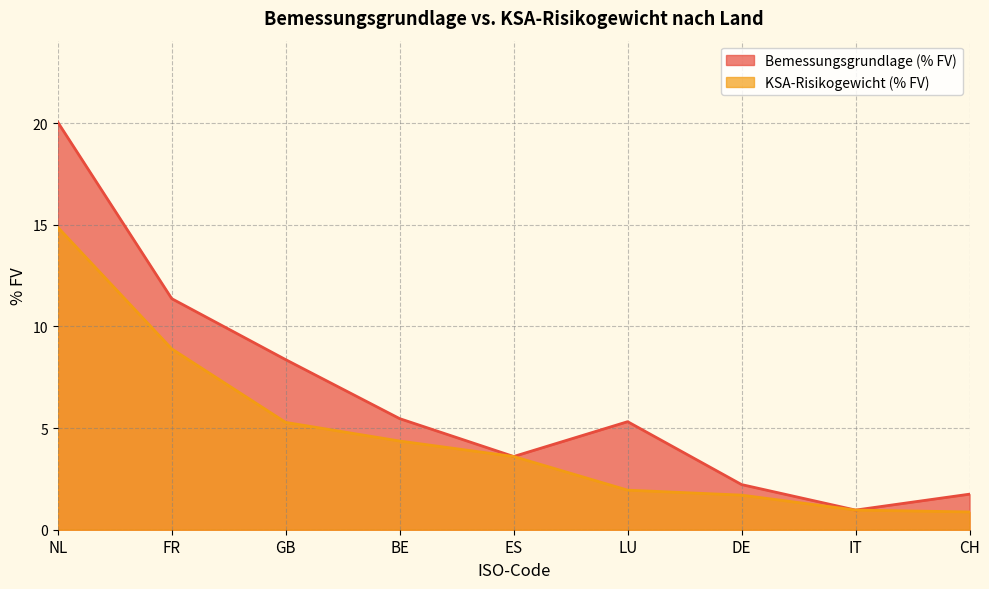

Reading left to right, what are all the values shown in this chart?

Bemessungsgrundlage (% FV): NL=20.0	FR=11.4	GB=8.4	BE=5.5	ES=3.6	LU=5.3	DE=2.2	IT=1.0	CH=1.7
KSA-Risikogewicht (% FV): NL=14.9	FR=8.9	GB=5.3	BE=4.4	ES=3.6	LU=1.9	DE=1.7	IT=1.0	CH=0.9